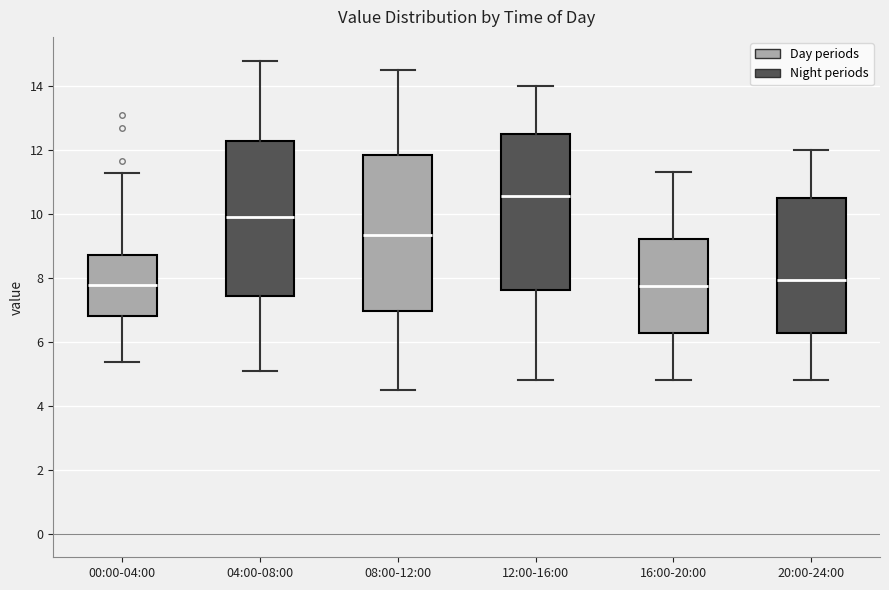

Reading left to right, transcribe this box plot: for each box, give where its median line is, the range the box spans, and where its two whiskers end, as read against the y-axis. The values are not printed on the chart, so give them approximately, as read against the axis.

00:00-04:00: median 7.8, box 6.8 to 8.8, whiskers 5.4 to 11.2
04:00-08:00: median 10.0, box 7.4 to 12.2, whiskers 5.2 to 14.8
08:00-12:00: median 9.4, box 7.0 to 11.8, whiskers 4.6 to 14.6
12:00-16:00: median 10.6, box 7.6 to 12.6, whiskers 4.8 to 14.0
16:00-20:00: median 7.8, box 6.2 to 9.2, whiskers 4.8 to 11.4
20:00-24:00: median 8.0, box 6.2 to 10.6, whiskers 4.8 to 12.0